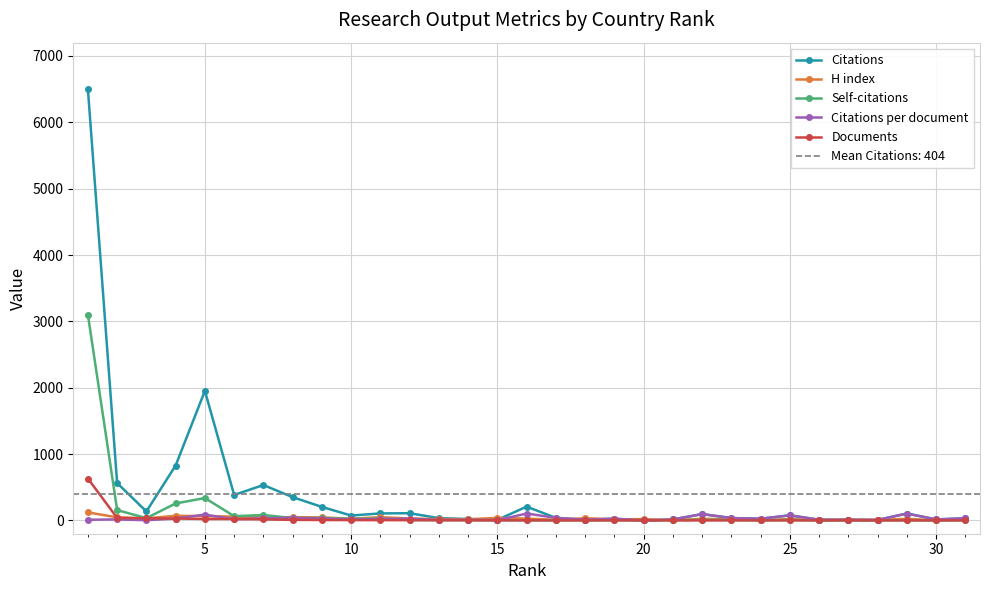

True or false: Citations per document has more than 2 interior local peaks.

True